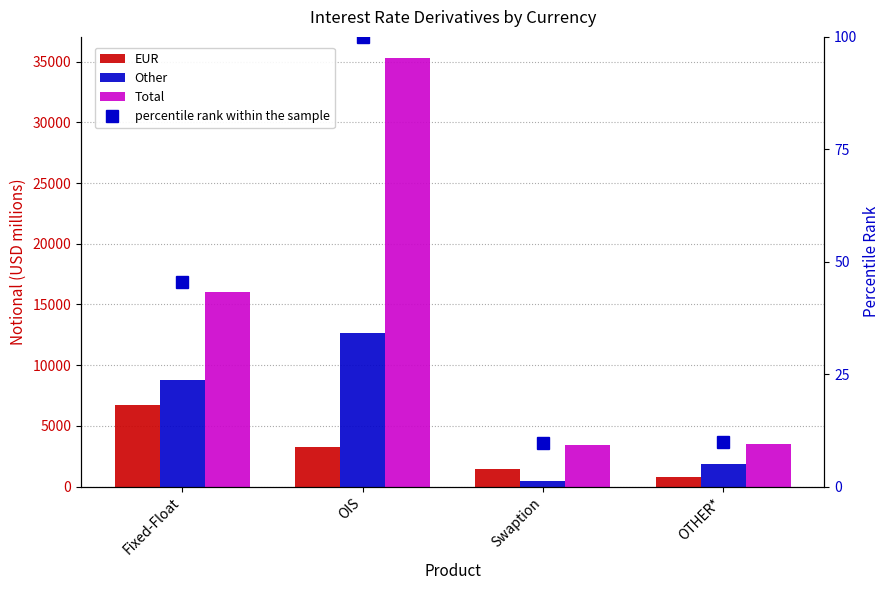

List the labels in order of EUR value, smallest first.

OTHER*, Swaption, OIS, Fixed-Float